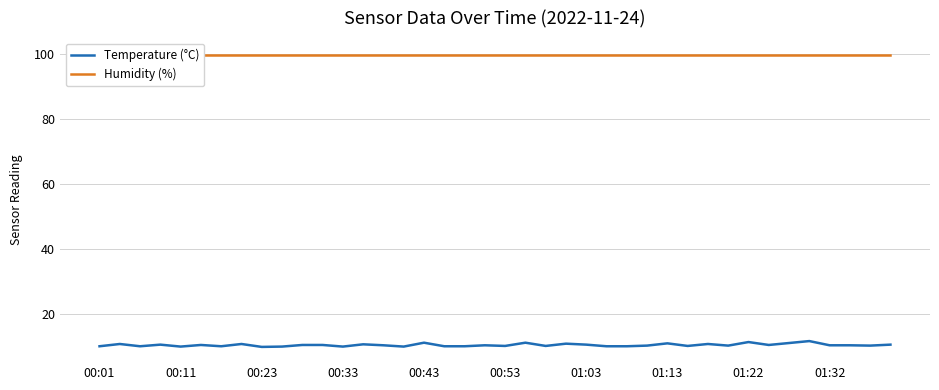

True or false: Humidity (%) and Temperature (°C) cross at least once.

False